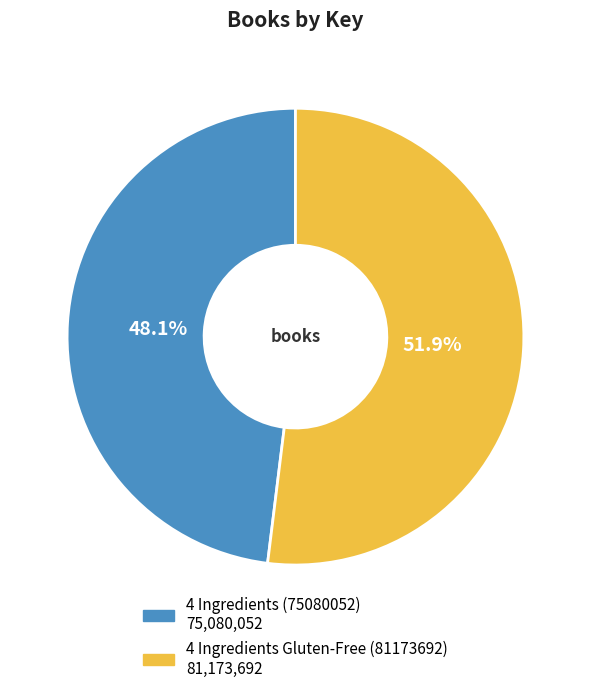

To the nearest percent, what percentage of the pie is 4 Ingredients Gluten-Free (81173692)?

52%